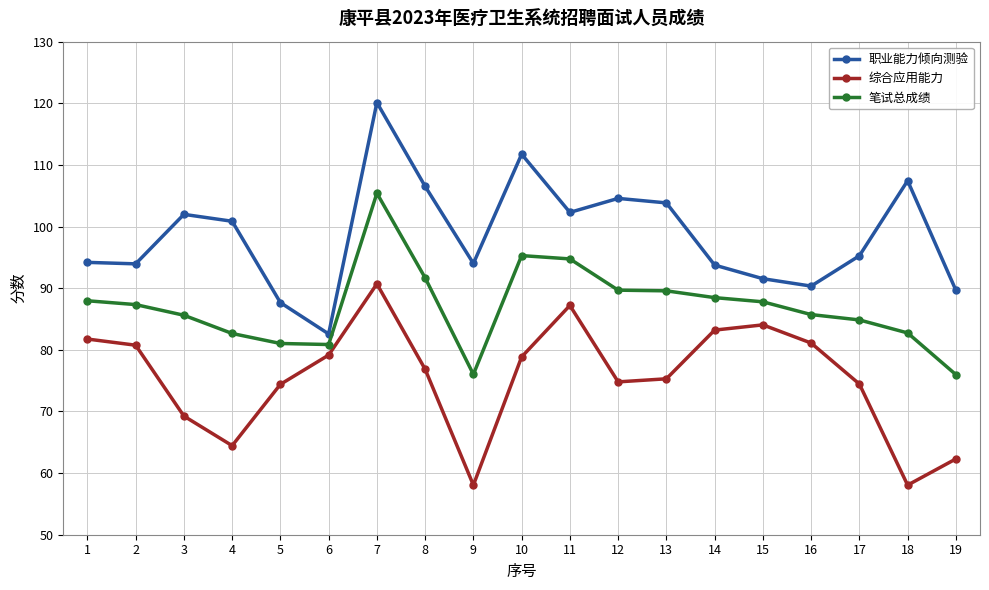

What is the maximum value shown in the chart?

120.1